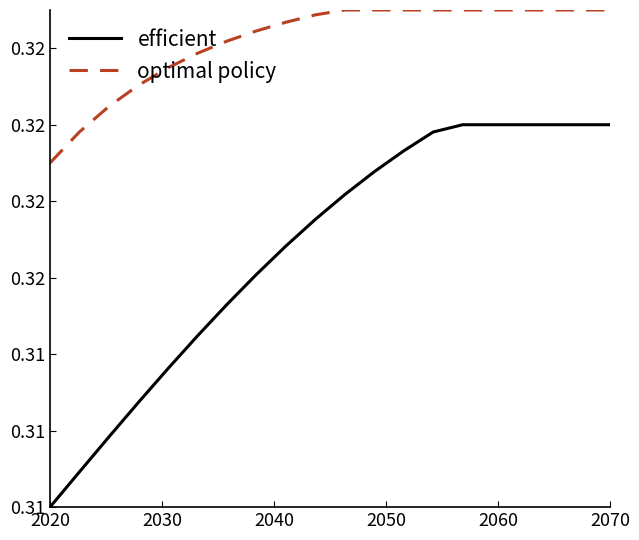

True or false: efficient and optimal policy intersect in this chart.

False